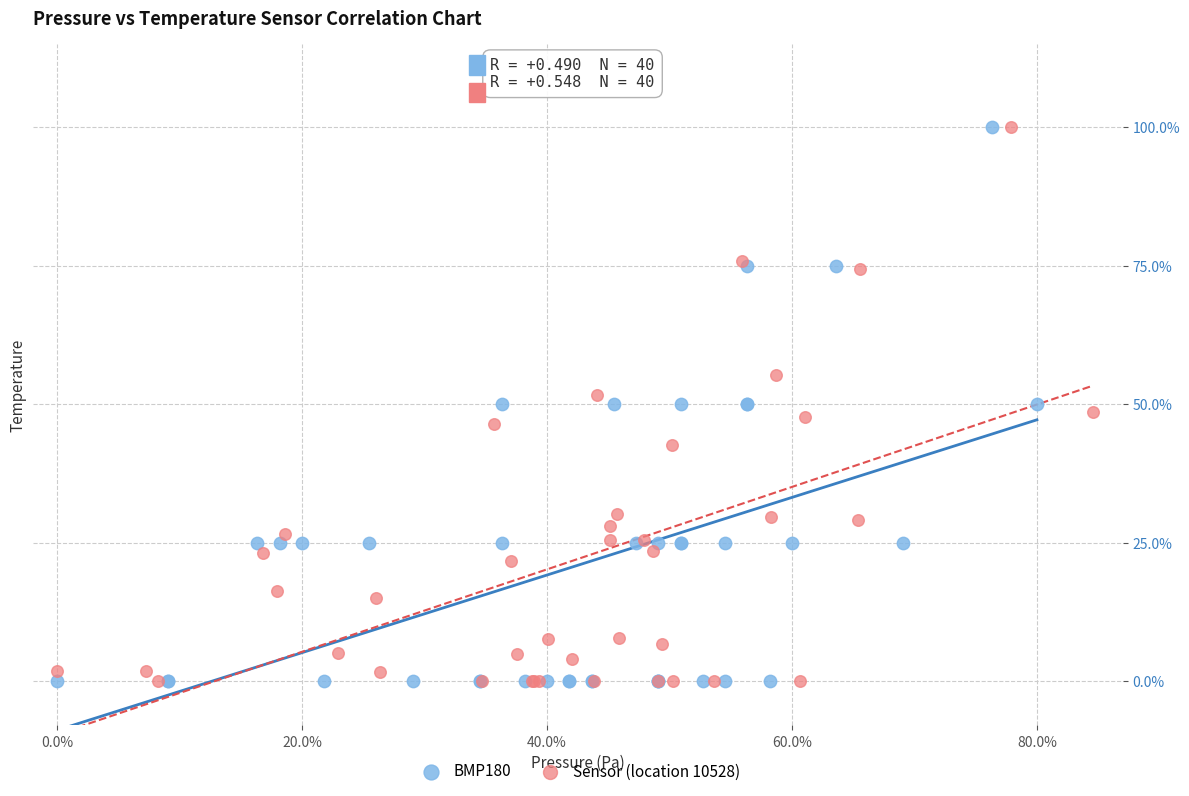

What are all the series names shown in the legend?

BMP180, Sensor (location 10528)